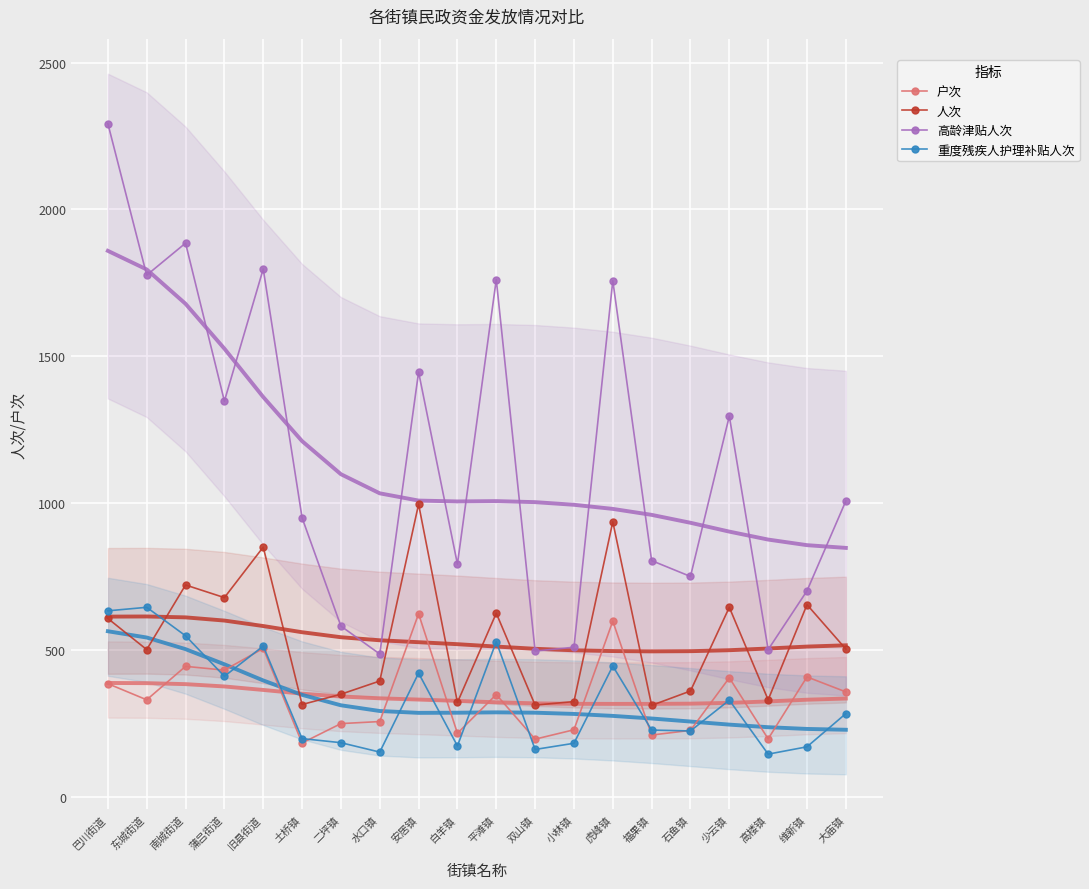

Is this an area chart (filled region under the line)?

No